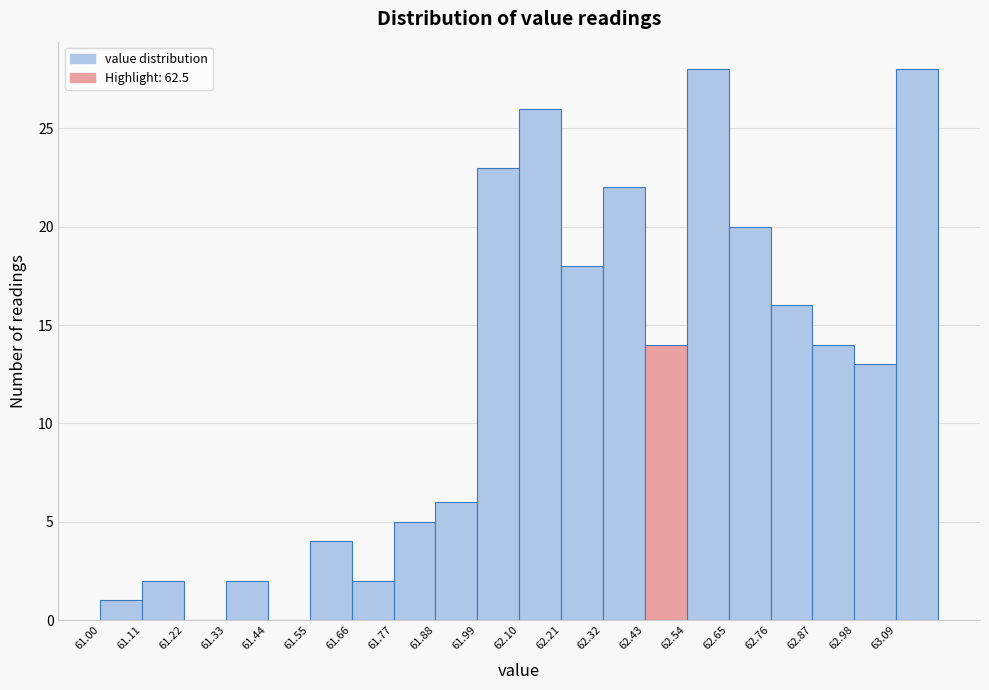

What is the height of the bar covering 61.66 to 61.77 on the x-axis? Neither the bar edges nor the heights are printed on the chart, so give them approximately, as read against the axes.

2